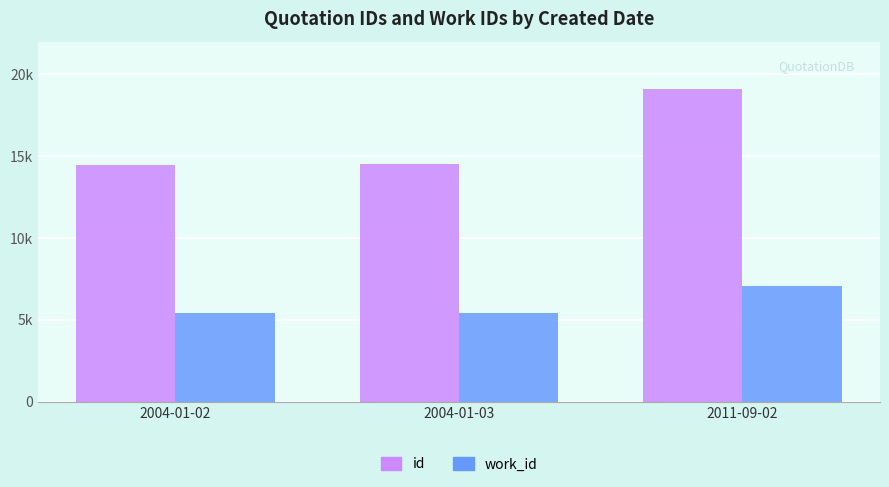

What are all the series names shown in the legend?

id, work_id